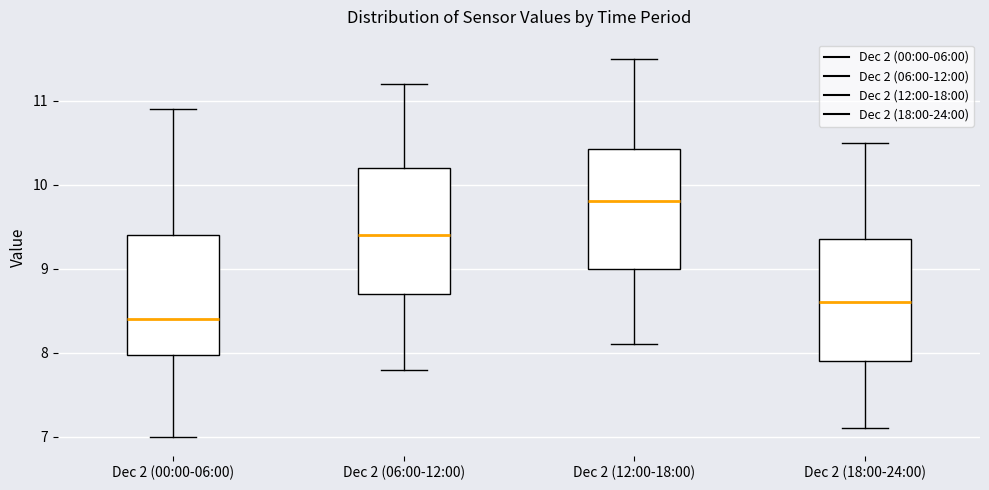

Which box has the highest median line?

Dec 2 (12:00-18:00)